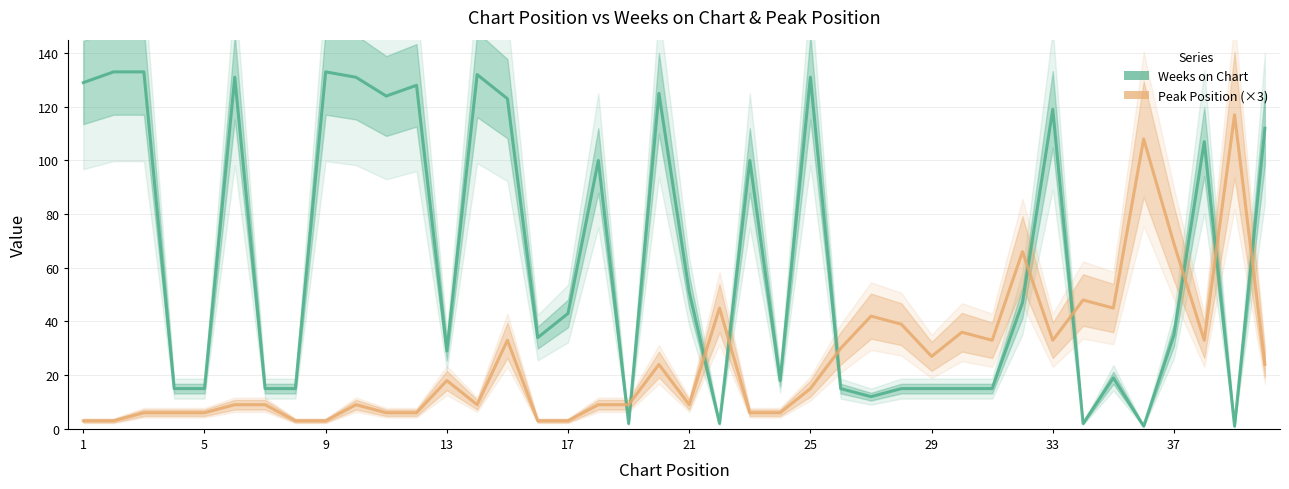

How many interior local valleys does the Peak Position (×3) series have?

7